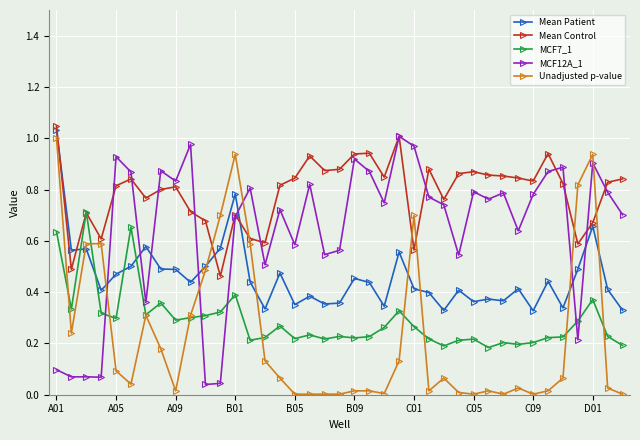

Which series ends up on top after the final intersection of Unadjusted p-value and MCF12A_1?

MCF12A_1